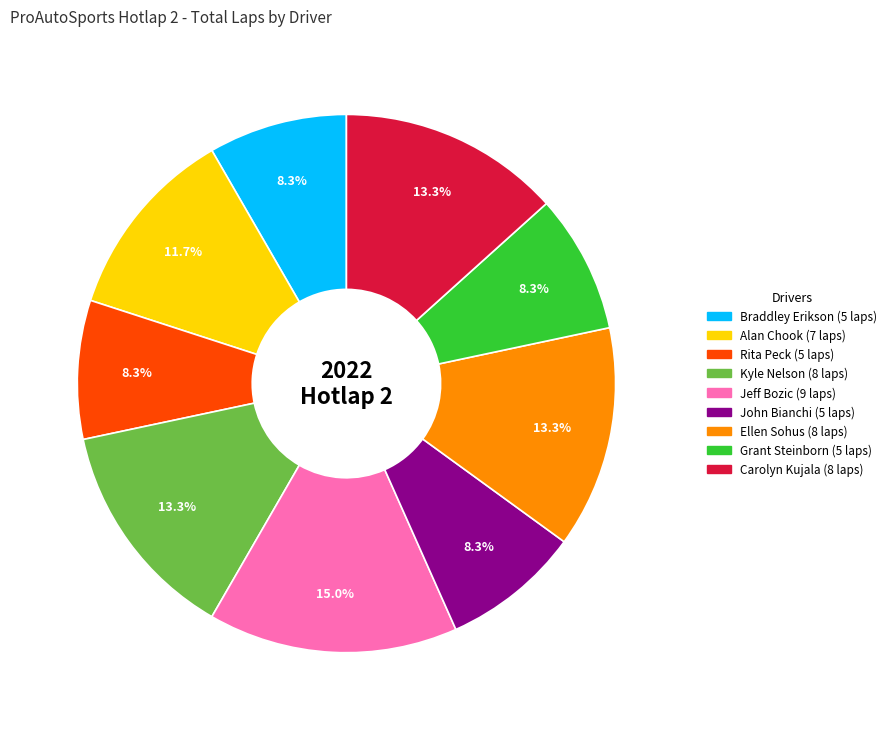

Does Kyle Nelson represent more than half of the total?

No